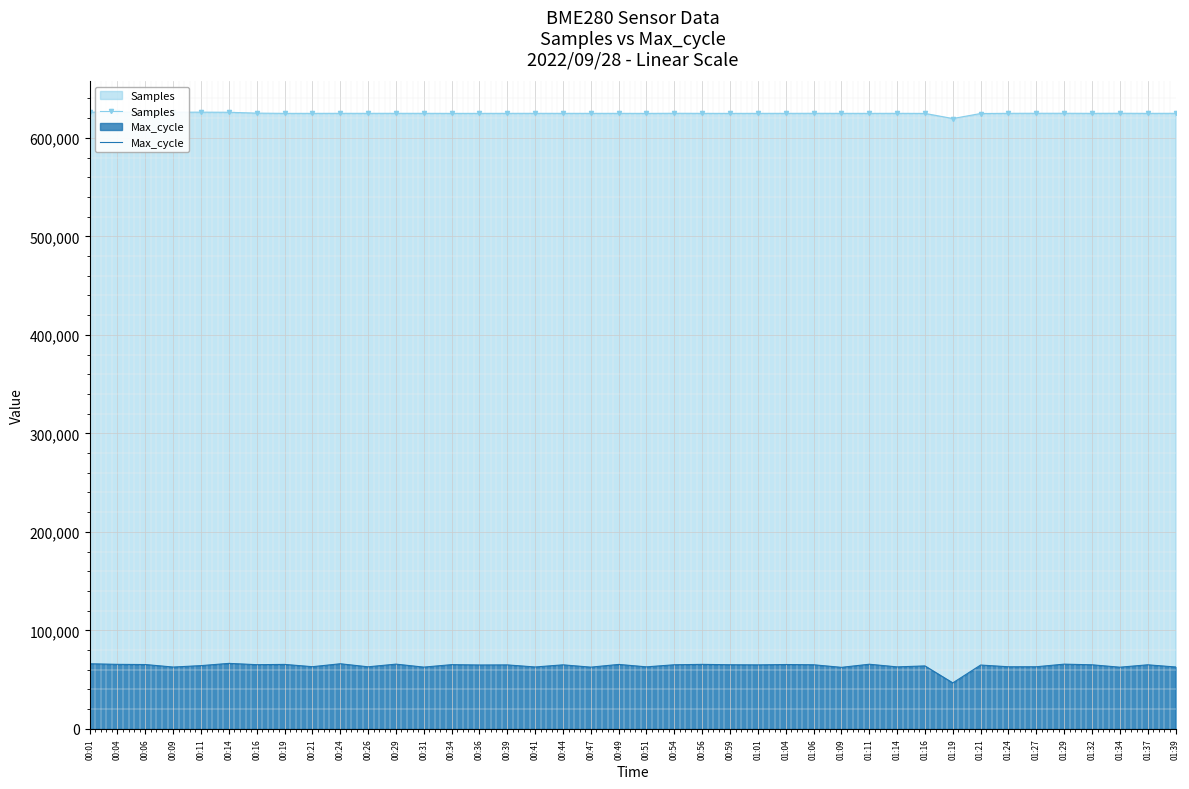

Read the Max_cycle value at 00:56, to the nearest 10.

65470